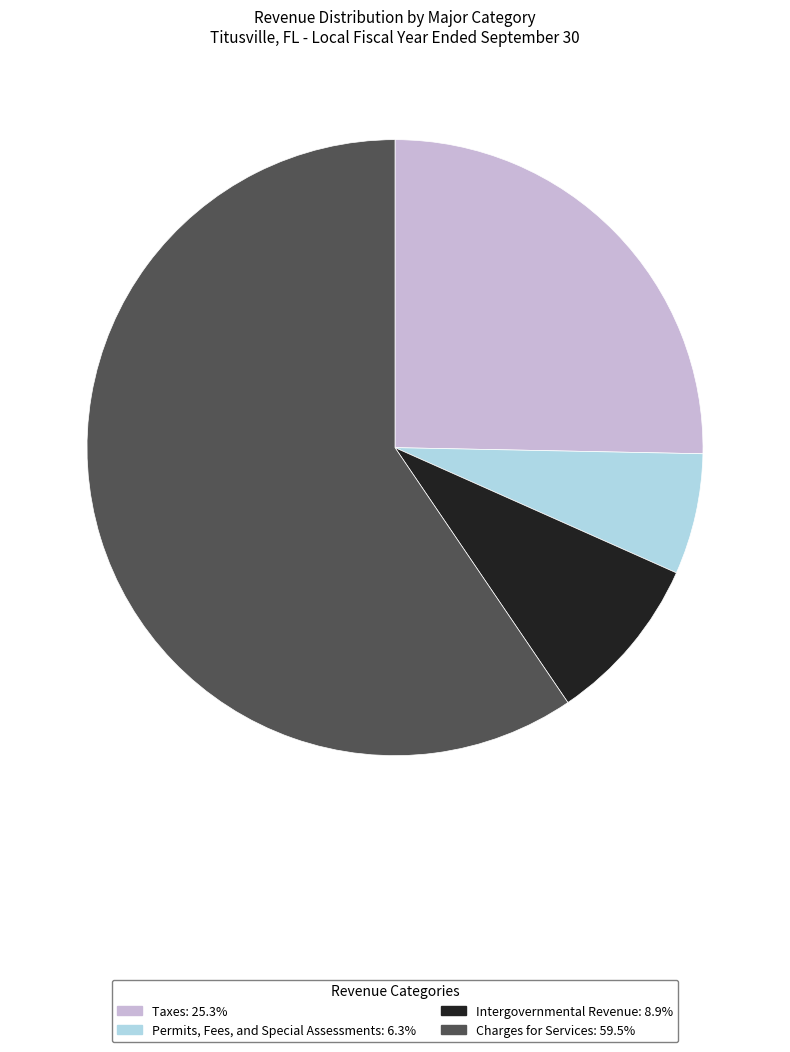

Is there a majority slice in this chart?

Yes